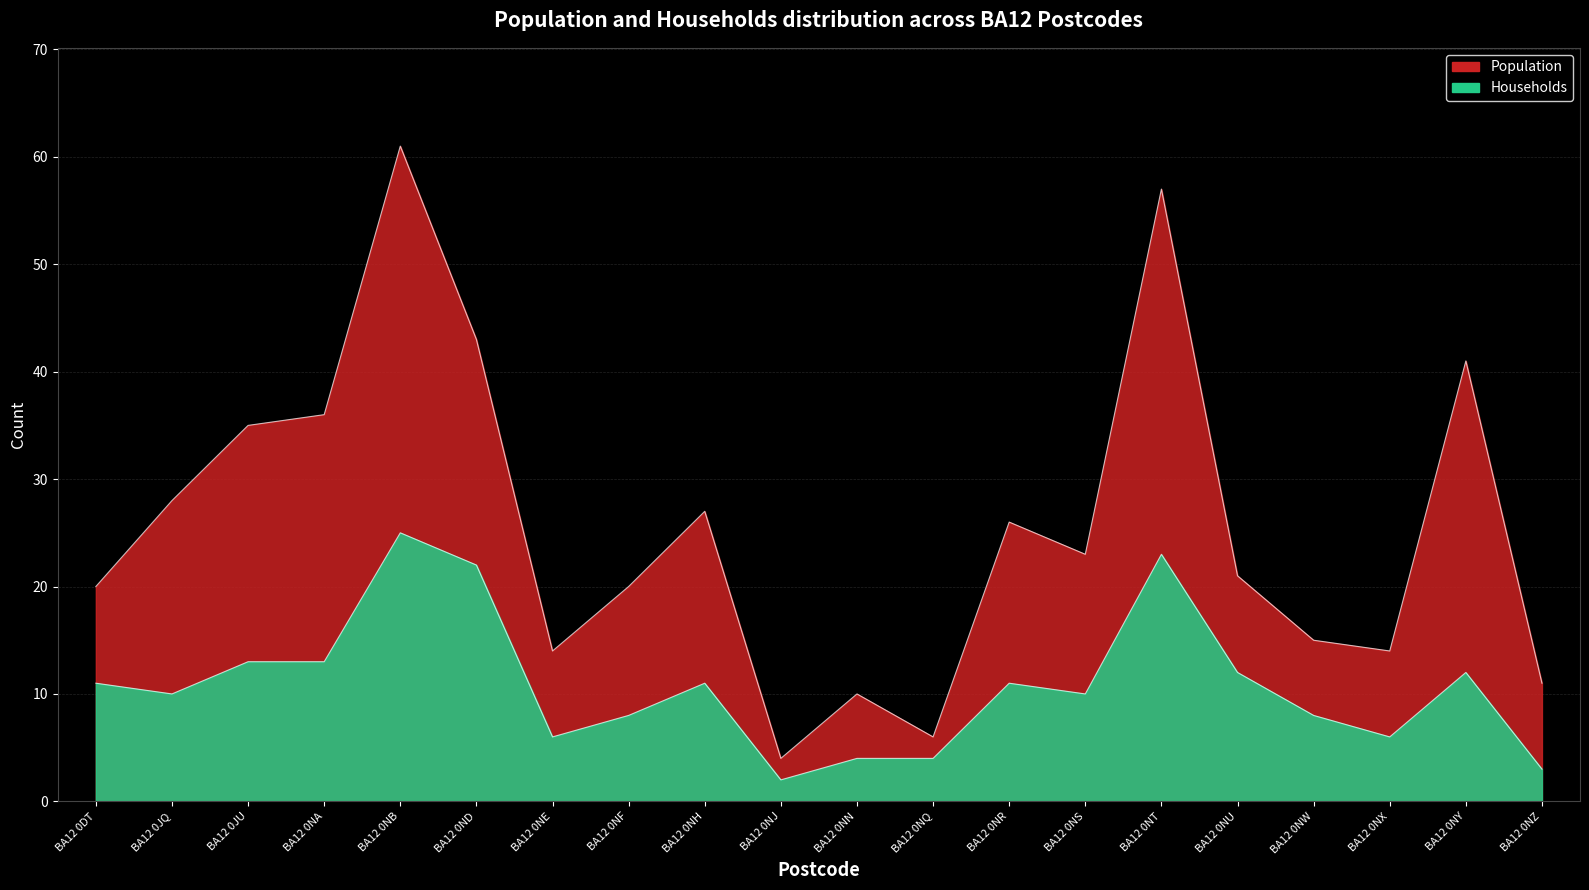

What is the spread (max minus min) of values at BA12 0NX?

8